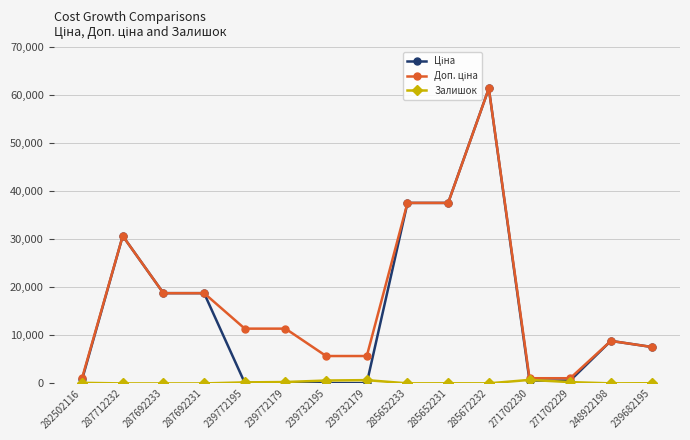

At how many categories does at least one series exceed 3679?

12